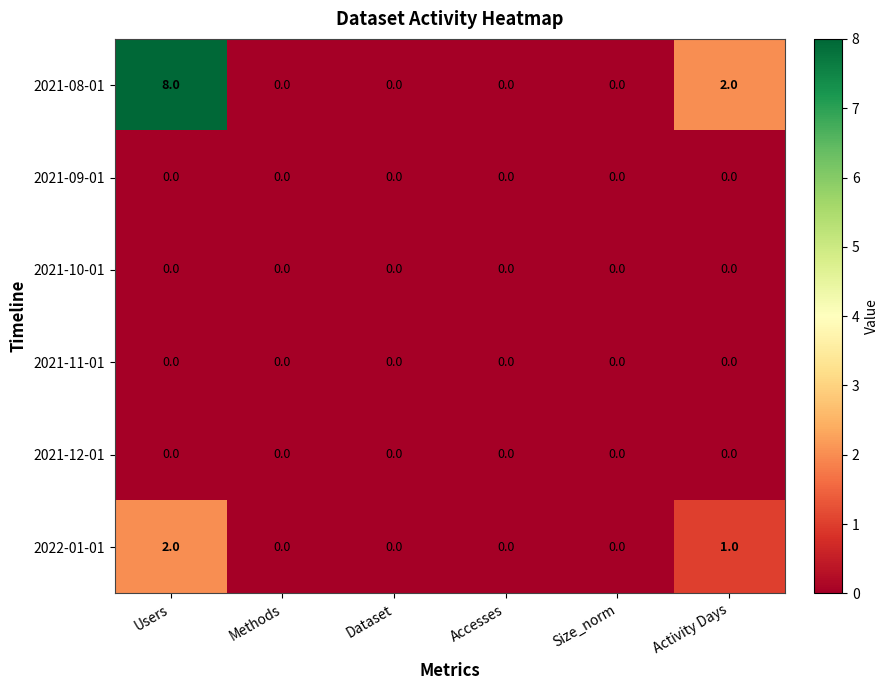

Count the 2022-01-01 values in the range 0 to 1.

5